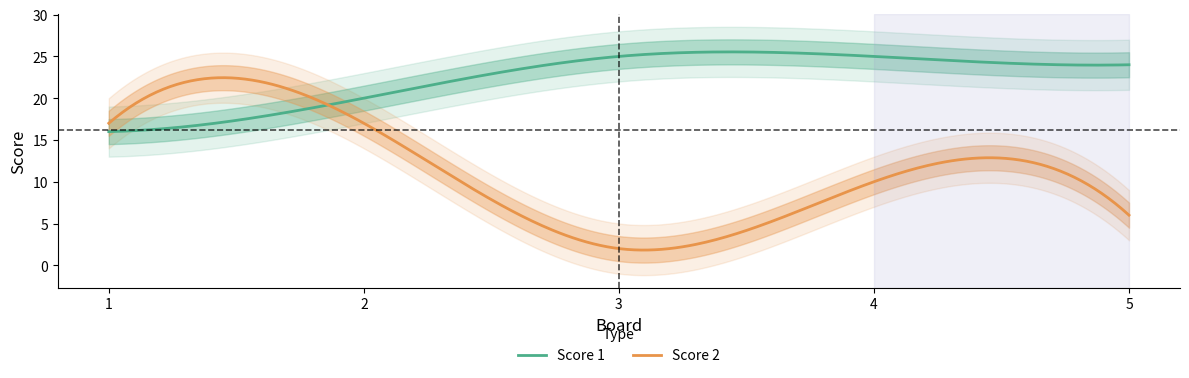

Rank the series by their average value, from lowest to highest.

Score 2, Score 1